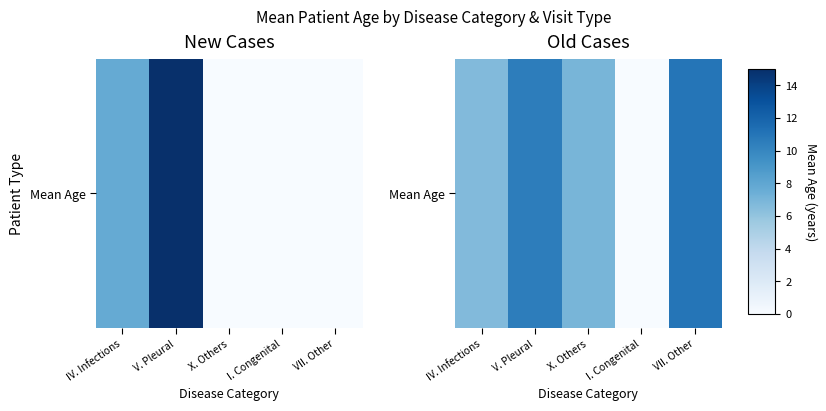

How many values are below 7?

2